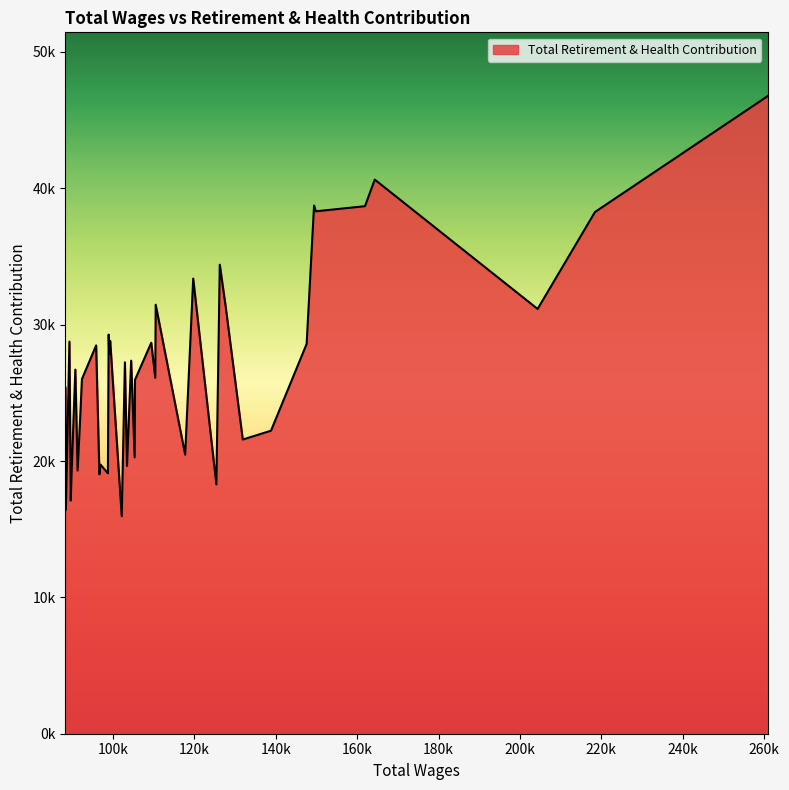

Does the chart have visible grid lines?

No